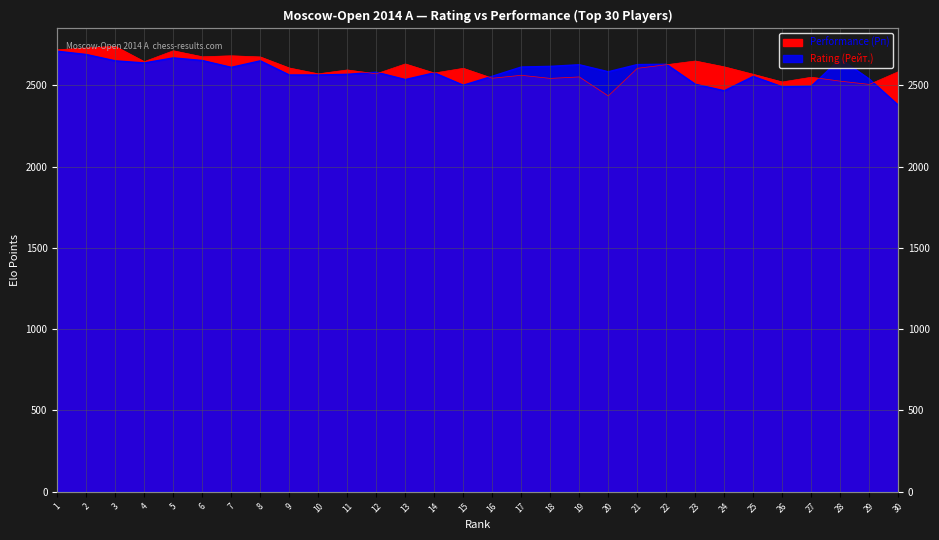

At which label does Performance (Рп) first exceed 2605?

1